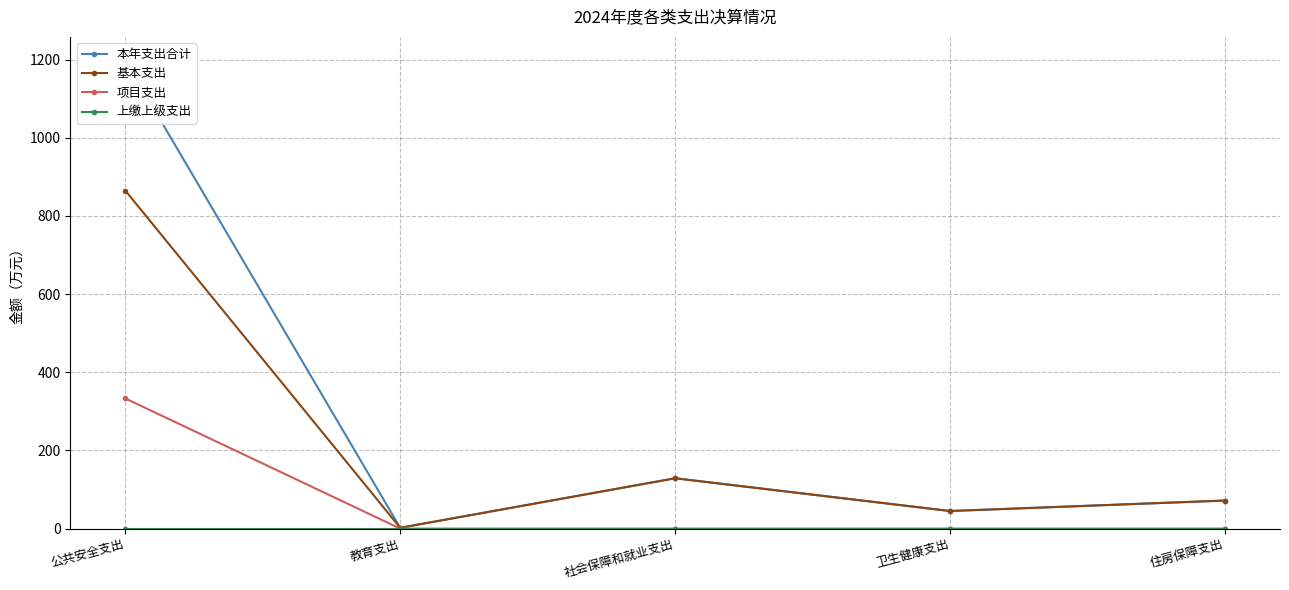

What is the difference between the maximum and minimum values in the 本年支出合计 series?

1196.1